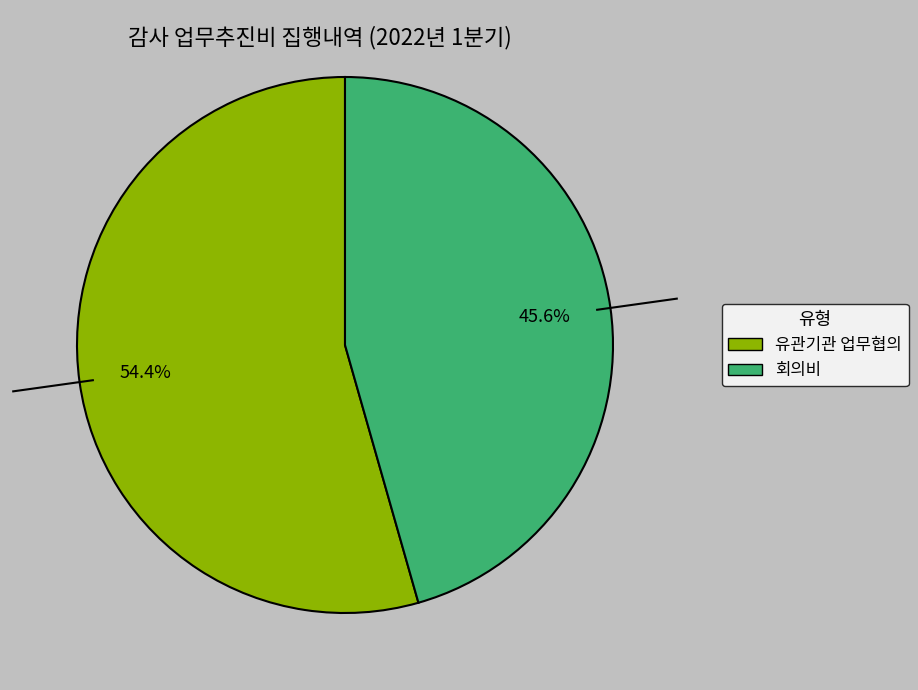

Does any single category account for the majority?

Yes